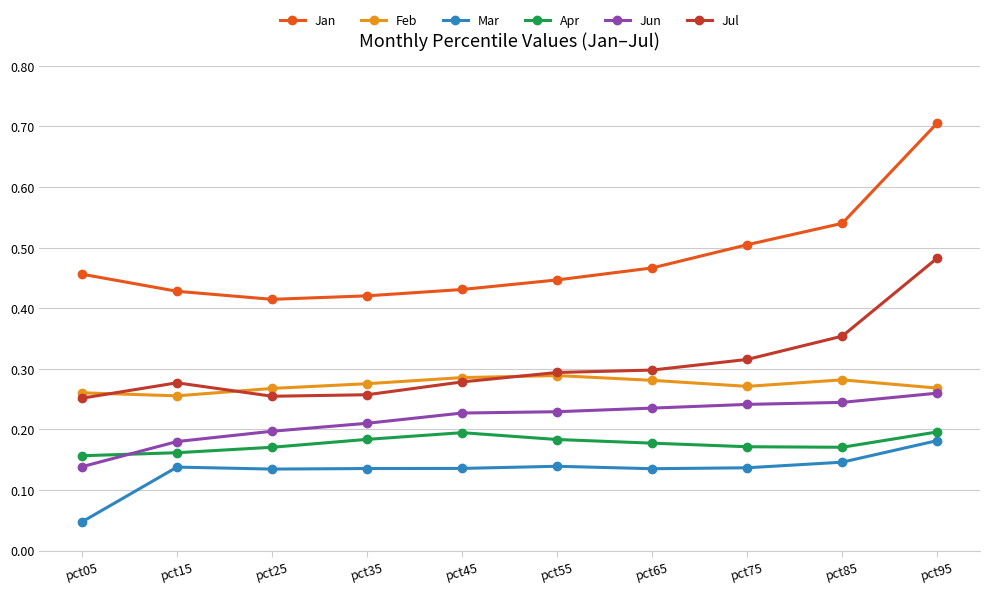

True or false: Mar and Jan cross at least once.

False